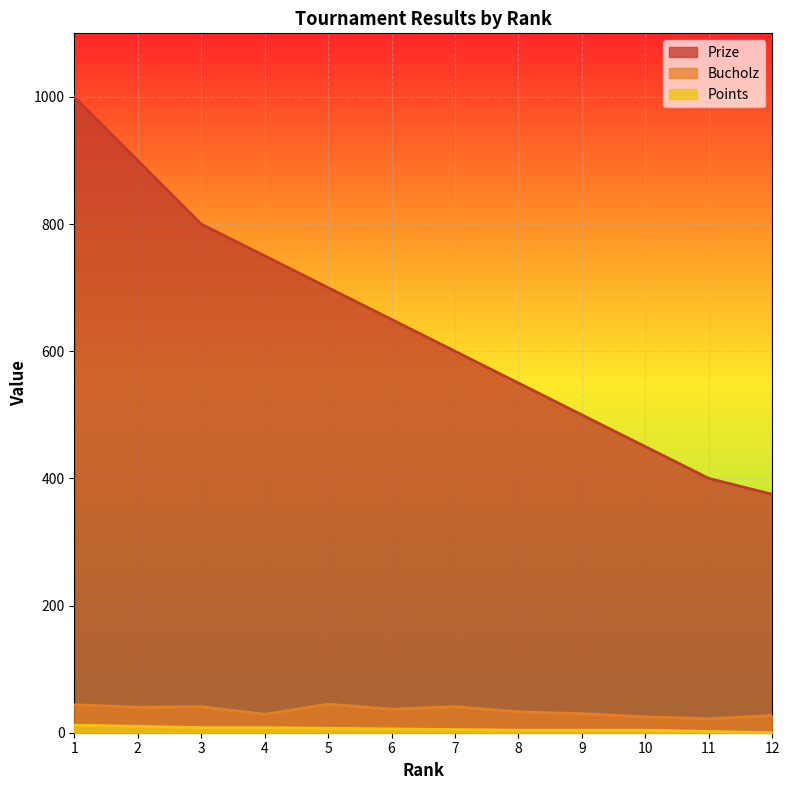

What is the average value of the Prize series?

640